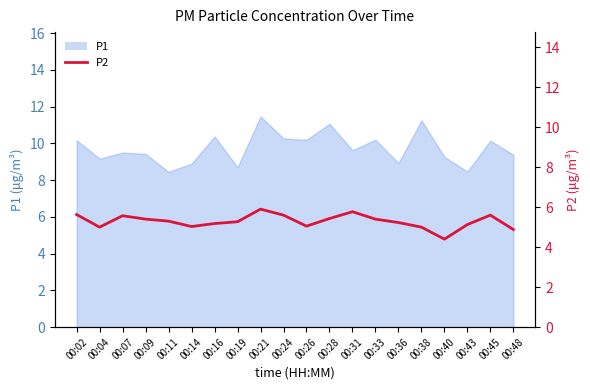

How many lines are shown in the chart?

1